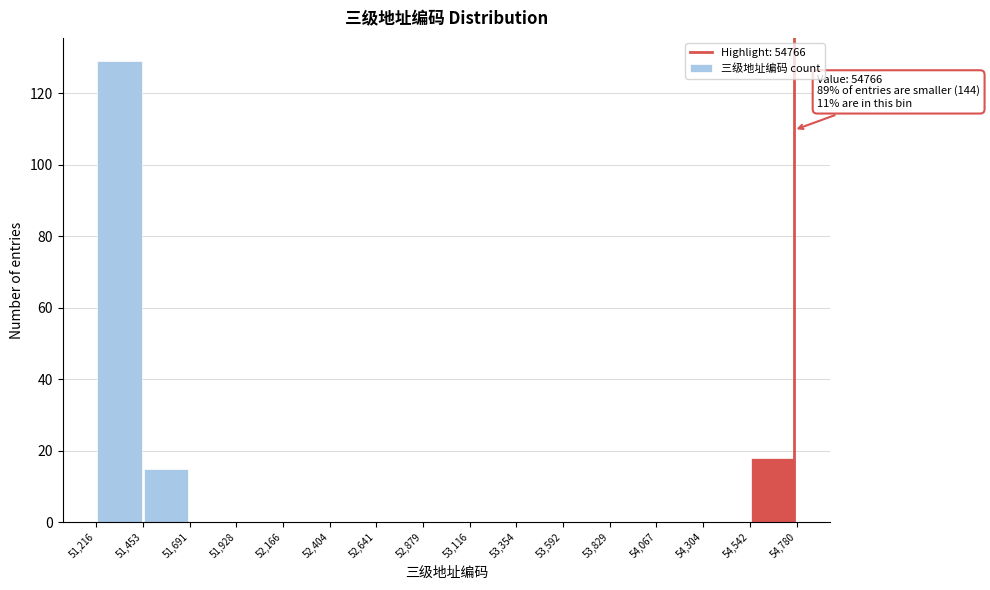

Over which range of the x-axis is the bar tallest?

51,216 to 51,453